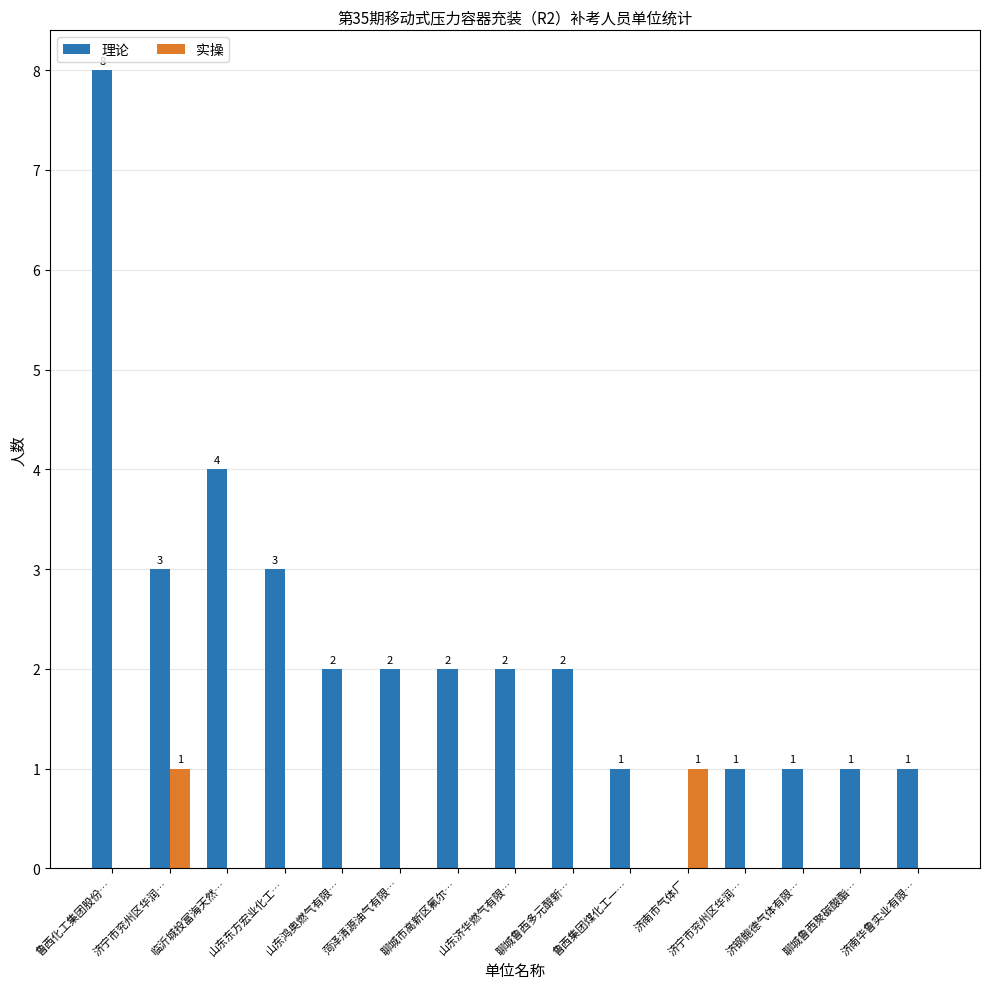

How many groups of bars are there?

15